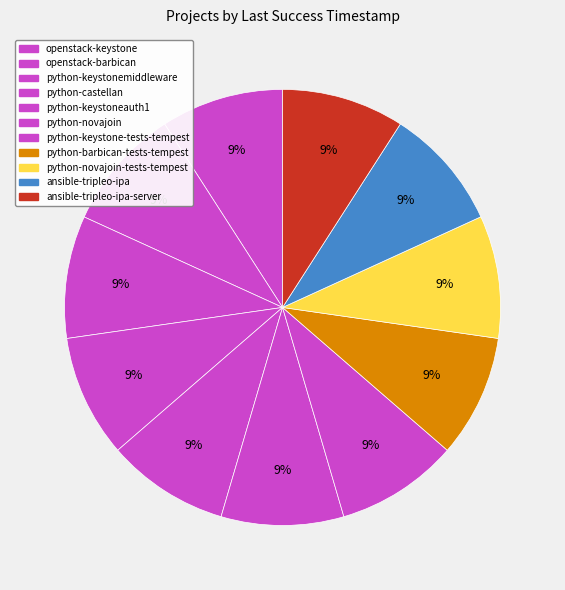

Count the number of slices in the pie.

11